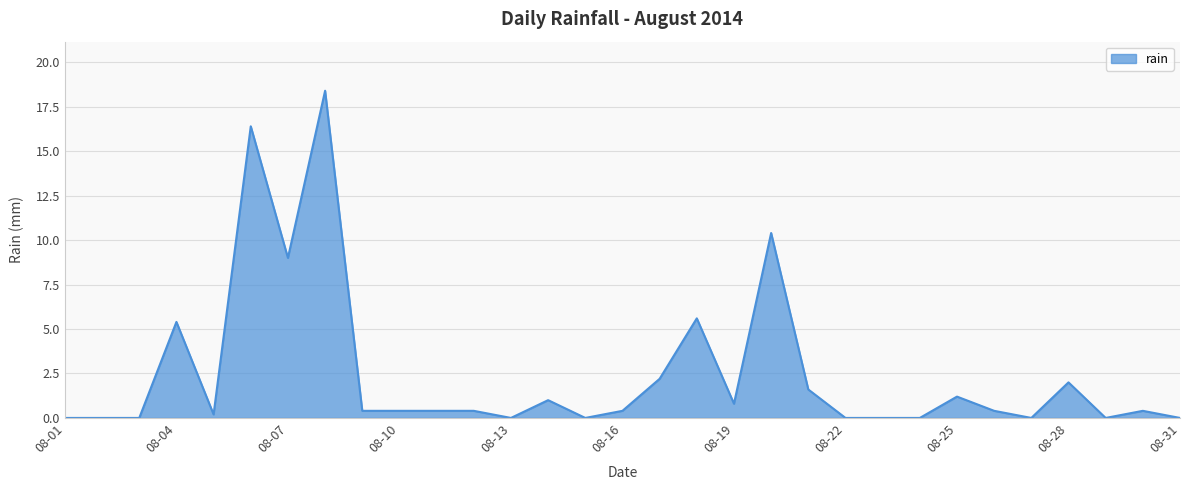

What is the greatest value displayed?

18.4